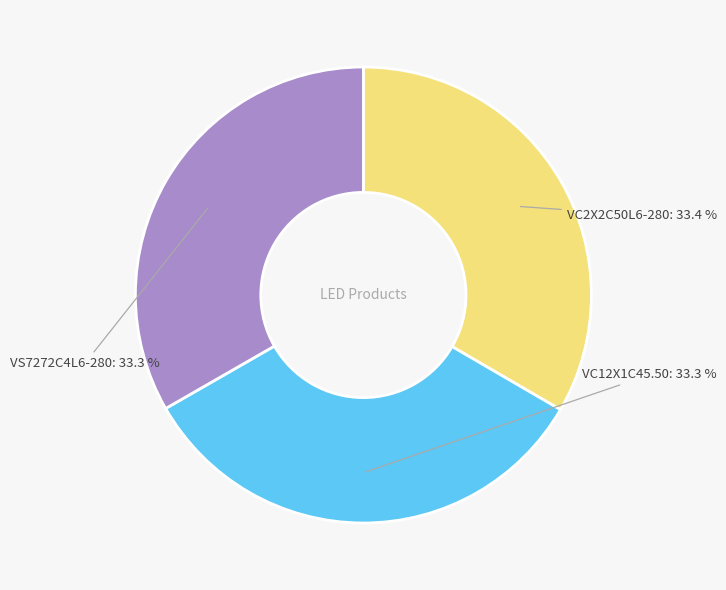

Is there any slice that represents more than half of the pie?

No